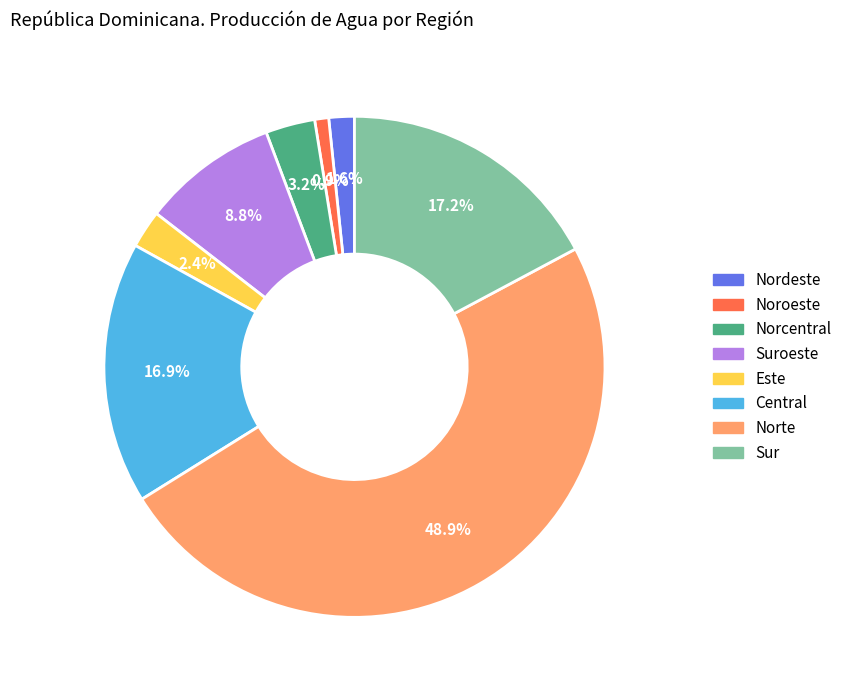

Is there any slice that represents more than half of the pie?

No